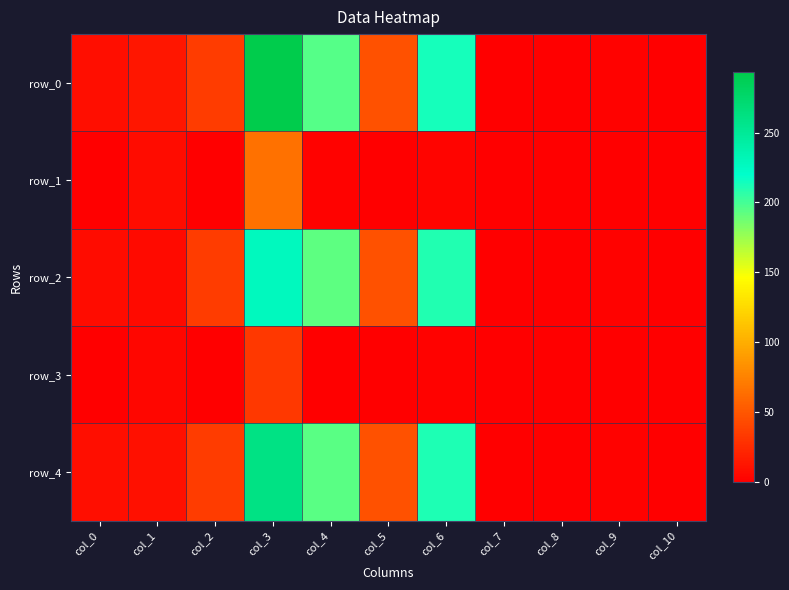

True or false: row_1 has a value of 1.1 at col_4.

False